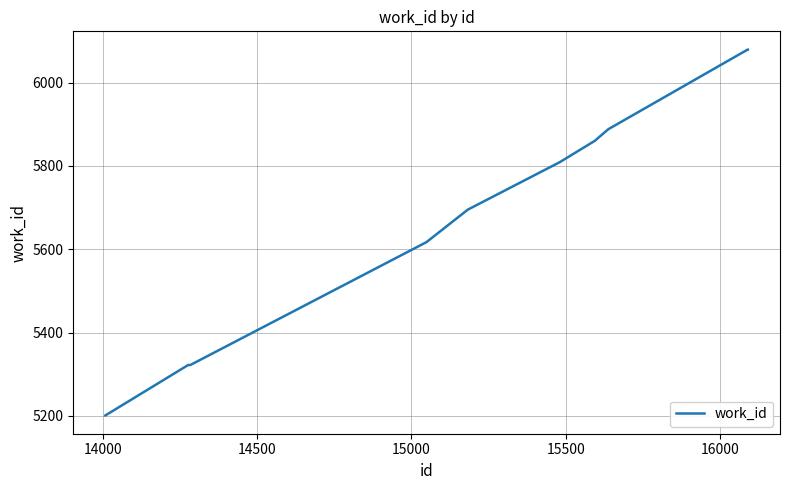

What is the maximum value shown in the chart?

6079